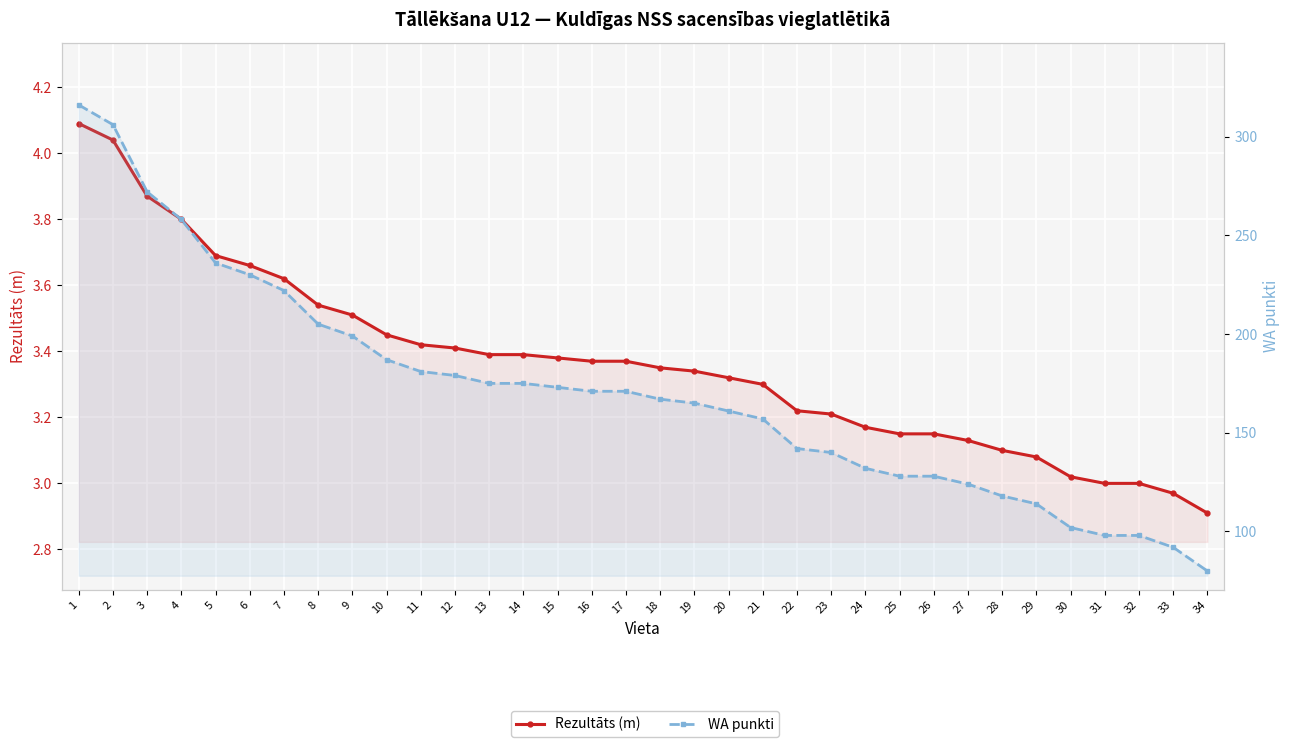

At 6, list the series in order from largest to smallest.

WA punkti, Rezultāts (m)